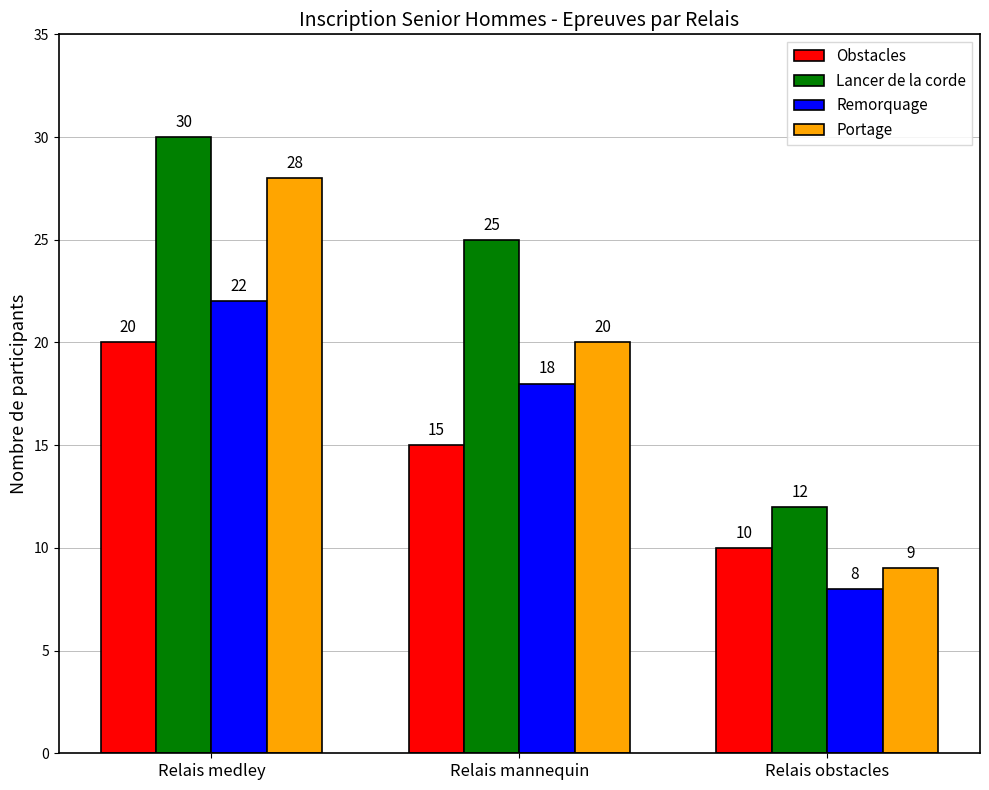

Reading left to right, transcribe all the data shown in this chart.

Obstacles: Relais medley=20	Relais mannequin=15	Relais obstacles=10
Lancer de la corde: Relais medley=30	Relais mannequin=25	Relais obstacles=12
Remorquage: Relais medley=22	Relais mannequin=18	Relais obstacles=8
Portage: Relais medley=28	Relais mannequin=20	Relais obstacles=9